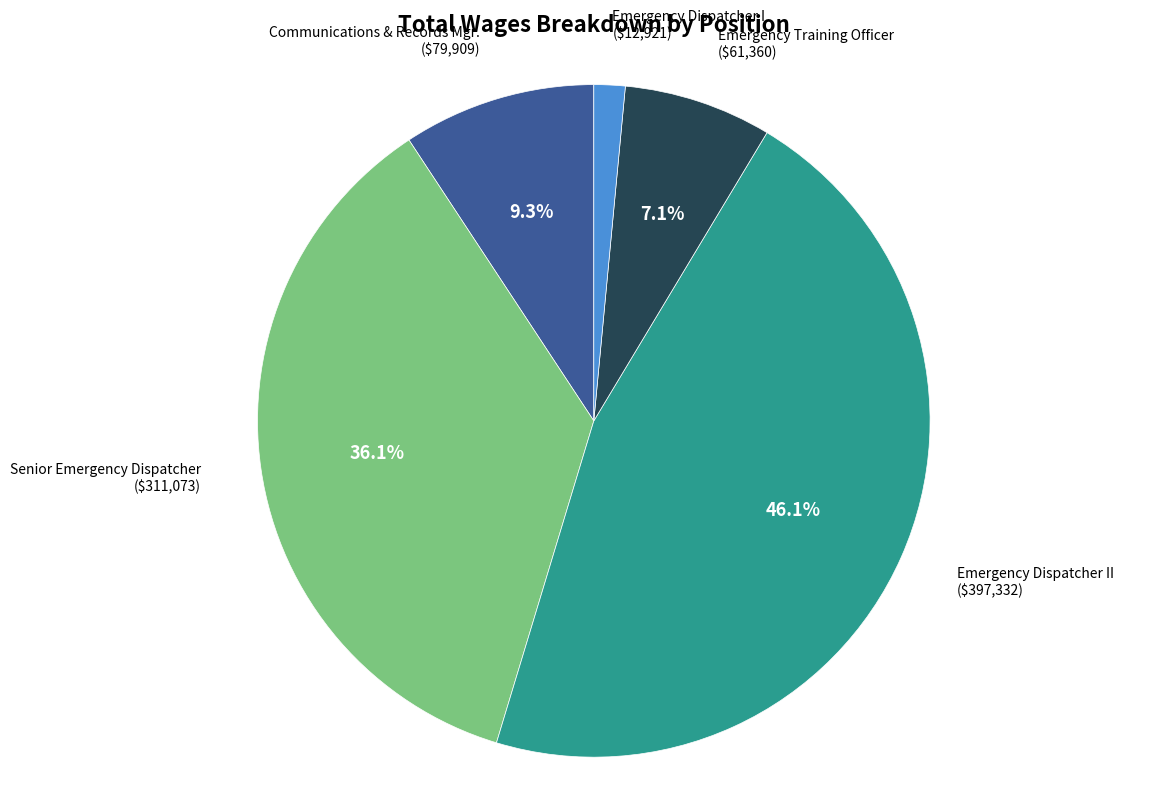

Is there a majority slice in this chart?

No